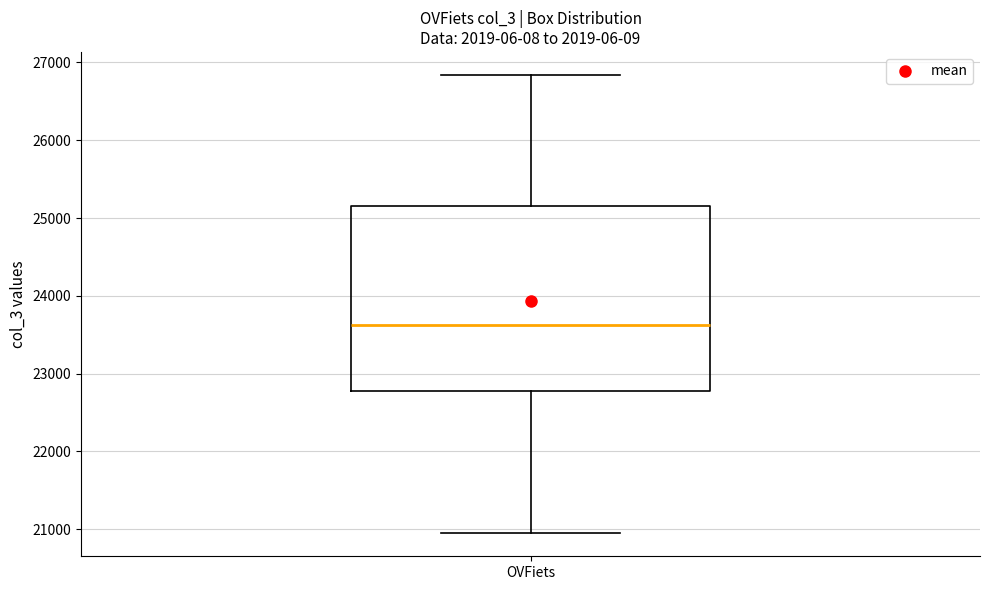

Where does the lower whisker of the box for OVFiets end on the y-axis? The values are not printed on the chart, so give them approximately, as read against the axis.

20900